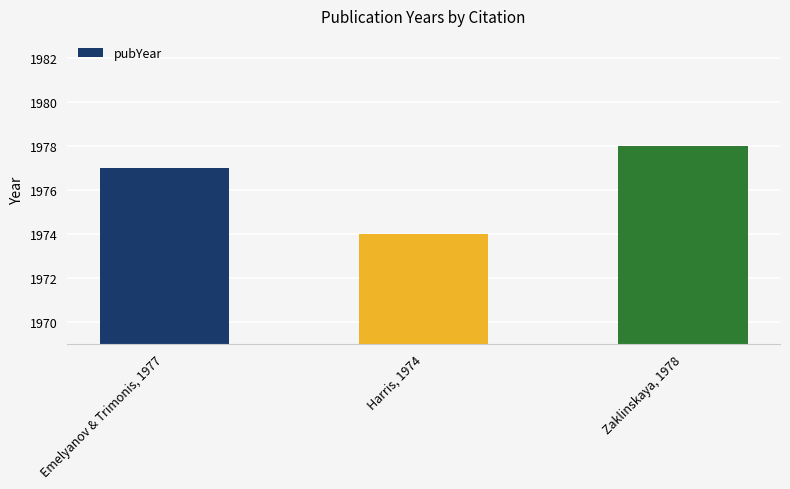

The chart shows a value of 1977 at Emelyanov & Trimonis, 1977. True or false?

True